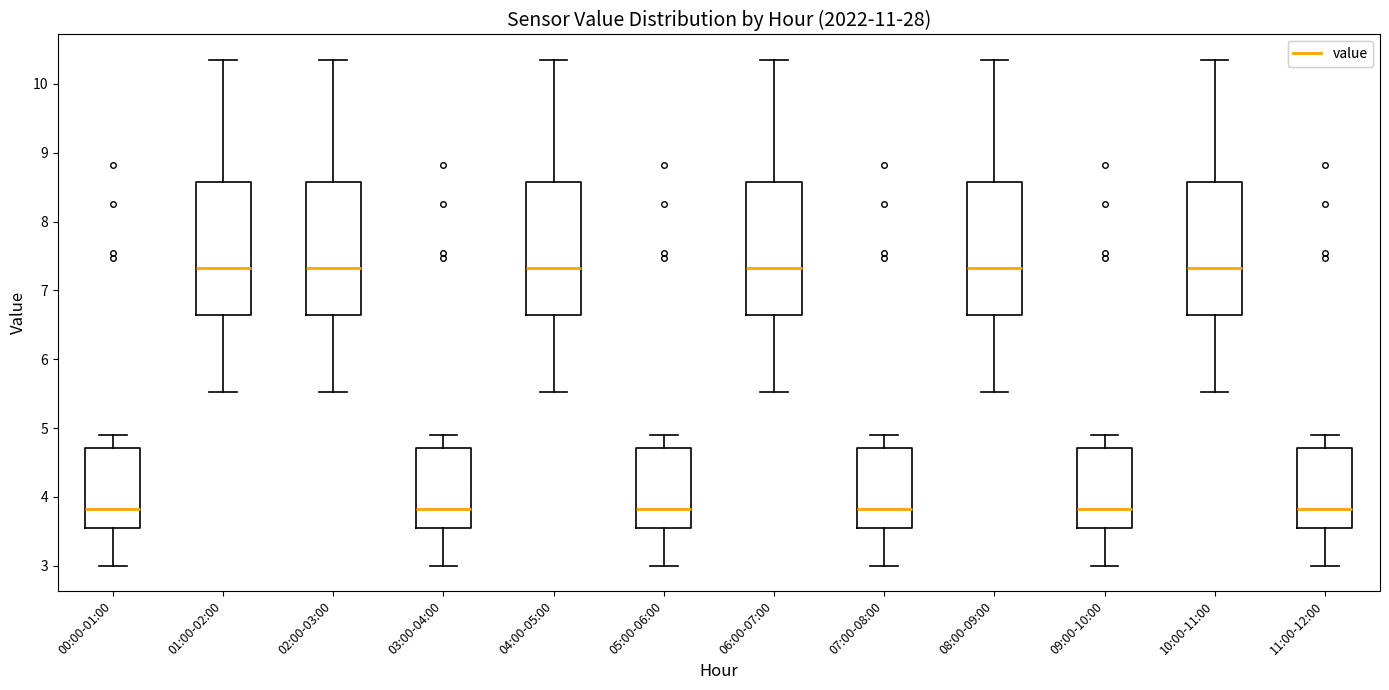

Where does the median line of the box for 00:00-01:00 sit on the y-axis? The values are not printed on the chart, so give them approximately, as read against the axis.

3.8